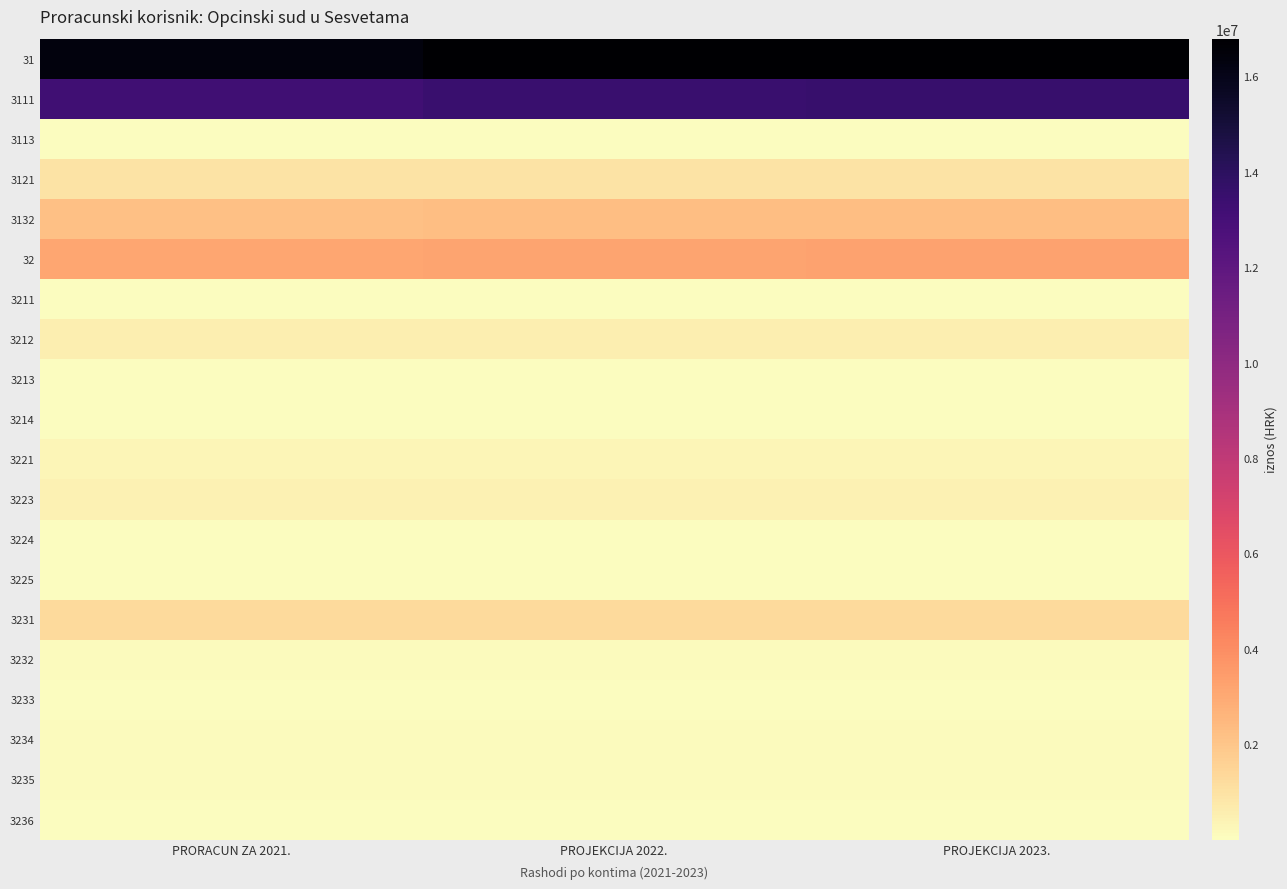

Reading right to left, what are all the values shown in this chart?

31: PROJEKCIJA 2023.=16790395	PROJEKCIJA 2022.=16767455	PRORACUN ZA 2021.=16380455
3111: PROJEKCIJA 2023.=13520000	PROJEKCIJA 2022.=13500000	PRORACUN ZA 2021.=13196000
3113: PROJEKCIJA 2023.=30000	PROJEKCIJA 2022.=30000	PRORACUN ZA 2021.=30000
3121: PROJEKCIJA 2023.=980000	PROJEKCIJA 2022.=980000	PRORACUN ZA 2021.=980000
3132: PROJEKCIJA 2023.=2260395	PROJEKCIJA 2022.=2257455	PRORACUN ZA 2021.=2174455
32: PROJEKCIJA 2023.=3280600	PROJEKCIJA 2022.=3178600	PRORACUN ZA 2021.=3124400
3211: PROJEKCIJA 2023.=17000	PROJEKCIJA 2022.=17000	PRORACUN ZA 2021.=13000
3212: PROJEKCIJA 2023.=540000	PROJEKCIJA 2022.=540000	PRORACUN ZA 2021.=540000
3213: PROJEKCIJA 2023.=13900	PROJEKCIJA 2022.=13400	PRORACUN ZA 2021.=12500
3214: PROJEKCIJA 2023.=6900	PROJEKCIJA 2022.=6700	PRORACUN ZA 2021.=6200
3221: PROJEKCIJA 2023.=300000	PROJEKCIJA 2022.=300000	PRORACUN ZA 2021.=284000
3223: PROJEKCIJA 2023.=450000	PROJEKCIJA 2022.=450000	PRORACUN ZA 2021.=450000
3224: PROJEKCIJA 2023.=4000	PROJEKCIJA 2022.=4000	PRORACUN ZA 2021.=4000
3225: PROJEKCIJA 2023.=8000	PROJEKCIJA 2022.=8000	PRORACUN ZA 2021.=8000
3231: PROJEKCIJA 2023.=1252350	PROJEKCIJA 2022.=1252350	PRORACUN ZA 2021.=1252350
3232: PROJEKCIJA 2023.=87500	PROJEKCIJA 2022.=87500	PRORACUN ZA 2021.=87500
3233: PROJEKCIJA 2023.=27000	PROJEKCIJA 2022.=27000	PRORACUN ZA 2021.=27000
3234: PROJEKCIJA 2023.=96000	PROJEKCIJA 2022.=96000	PRORACUN ZA 2021.=96000
3235: PROJEKCIJA 2023.=70000	PROJEKCIJA 2022.=70000	PRORACUN ZA 2021.=70000
3236: PROJEKCIJA 2023.=37700	PROJEKCIJA 2022.=36600	PRORACUN ZA 2021.=38200